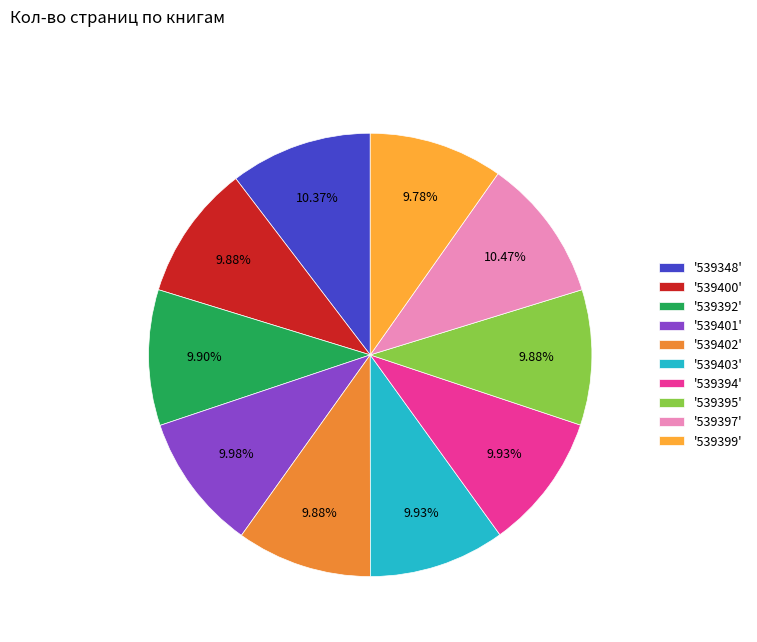

Does any single category account for the majority?

No